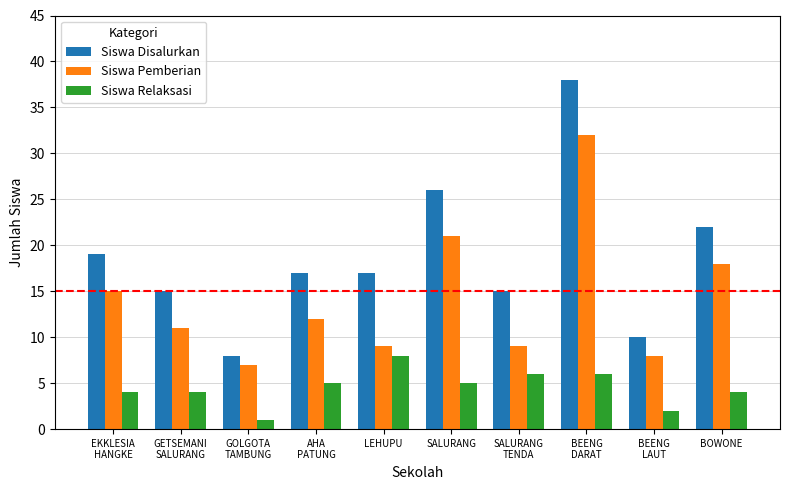

What are all the series names shown in the legend?

Siswa Disalurkan, Siswa Pemberian, Siswa Relaksasi